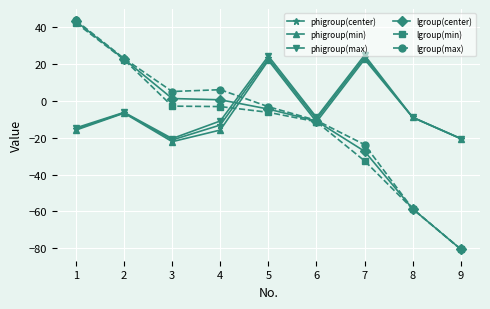

Which category has the lowest value across all series?

9